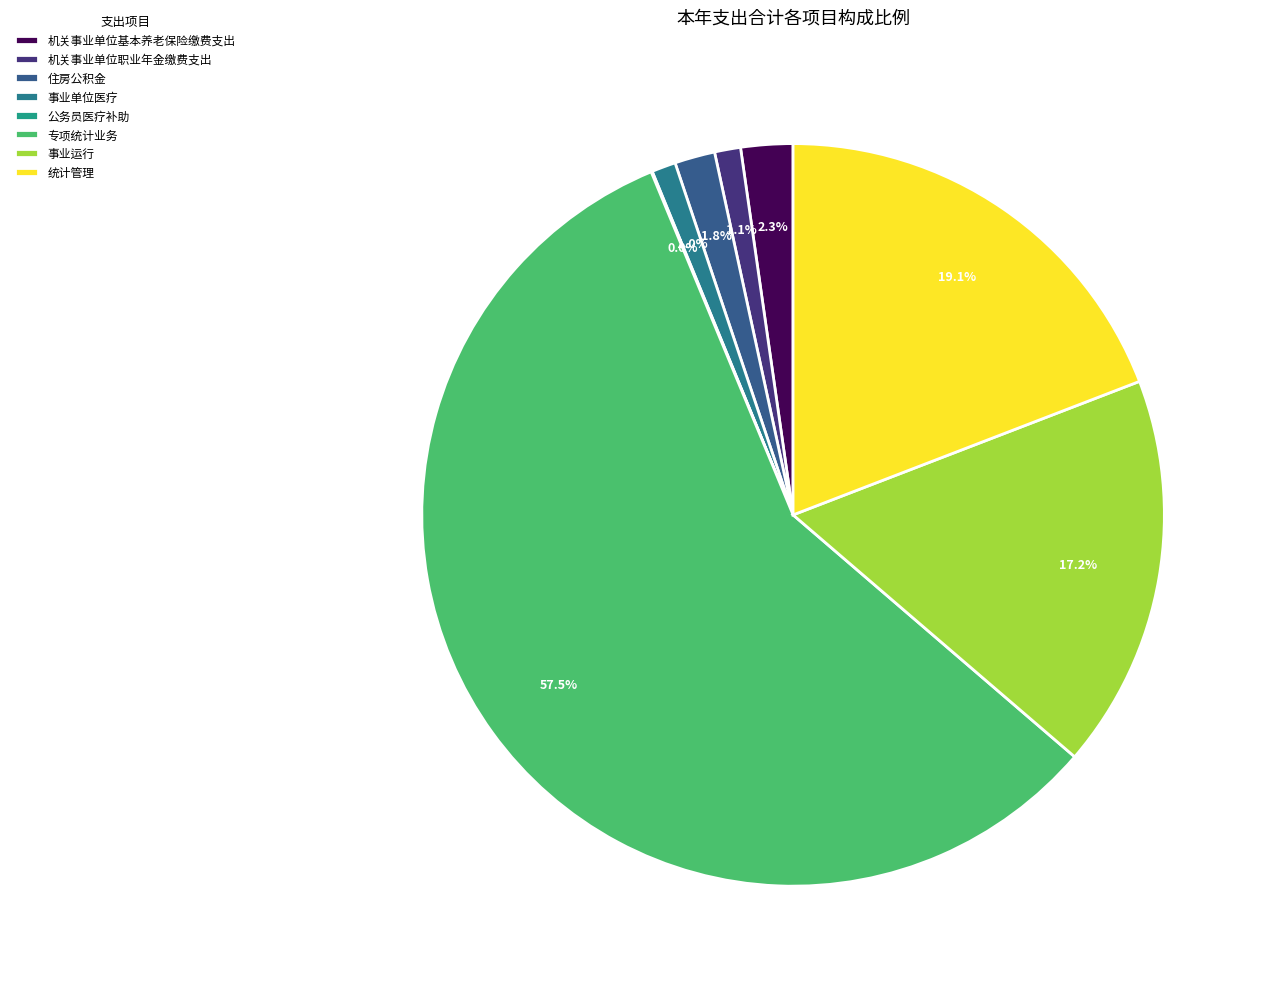

True or false: 事业运行 accounts for 17% of the total.

True